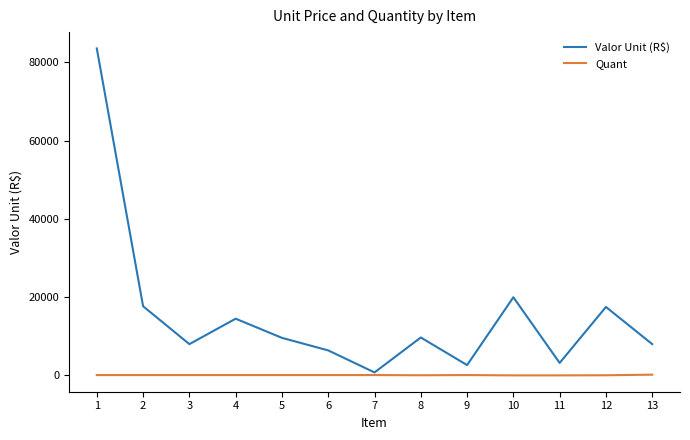

True or false: Valor Unit (R$) has a value of 8000.0 at 3.

True